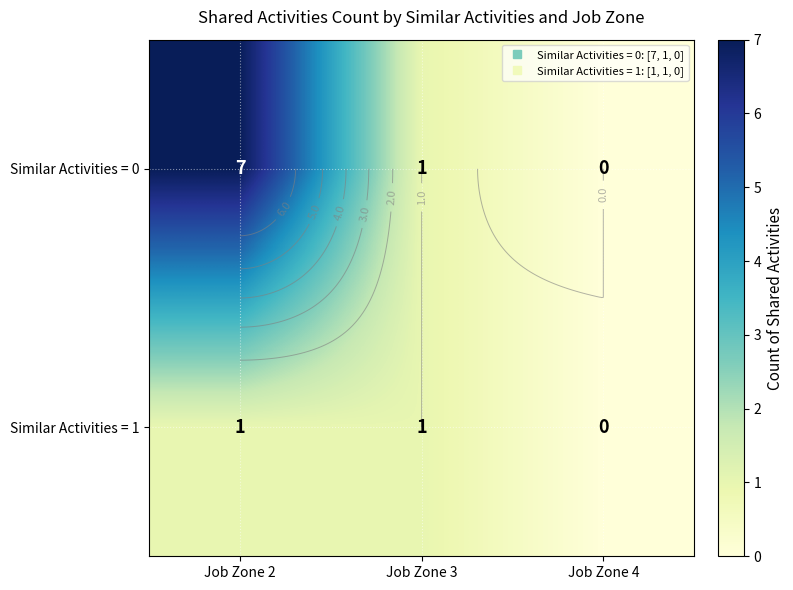

What is the maximum value shown in the chart?

7